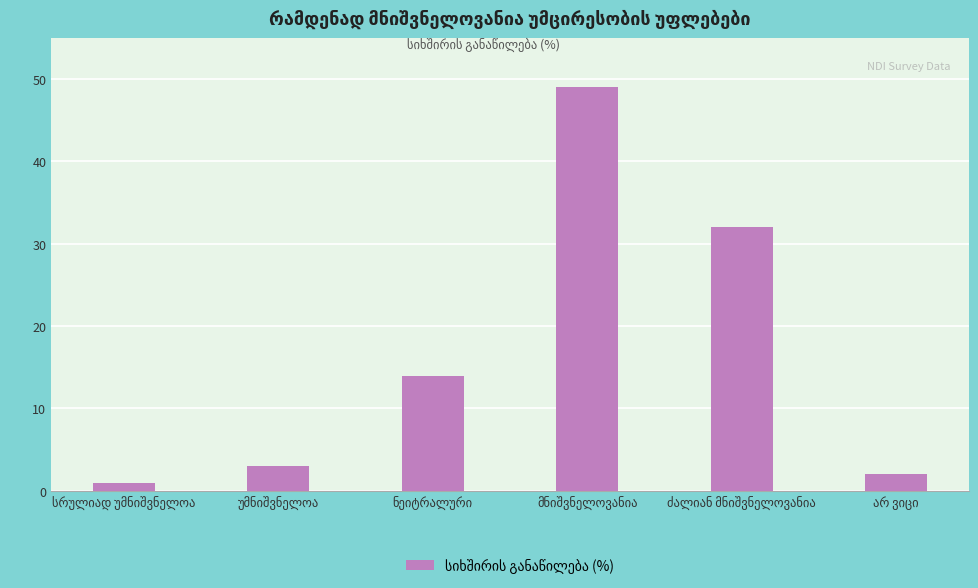

What is the value of the 4th bar from the left?

49